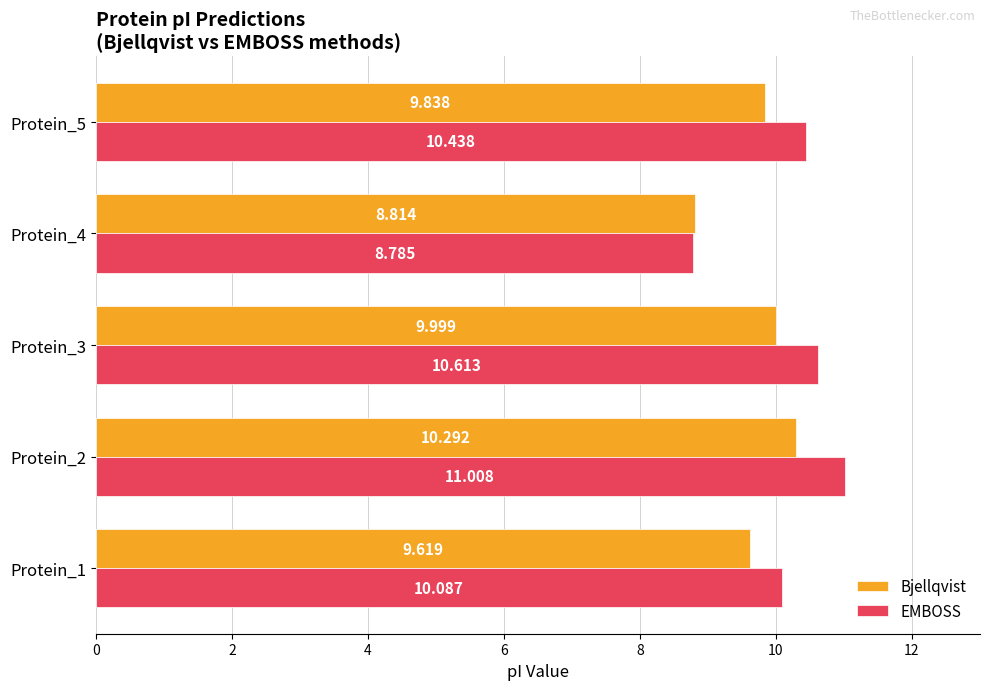

Rank the series by their average value, from highest to lowest.

EMBOSS, Bjellqvist